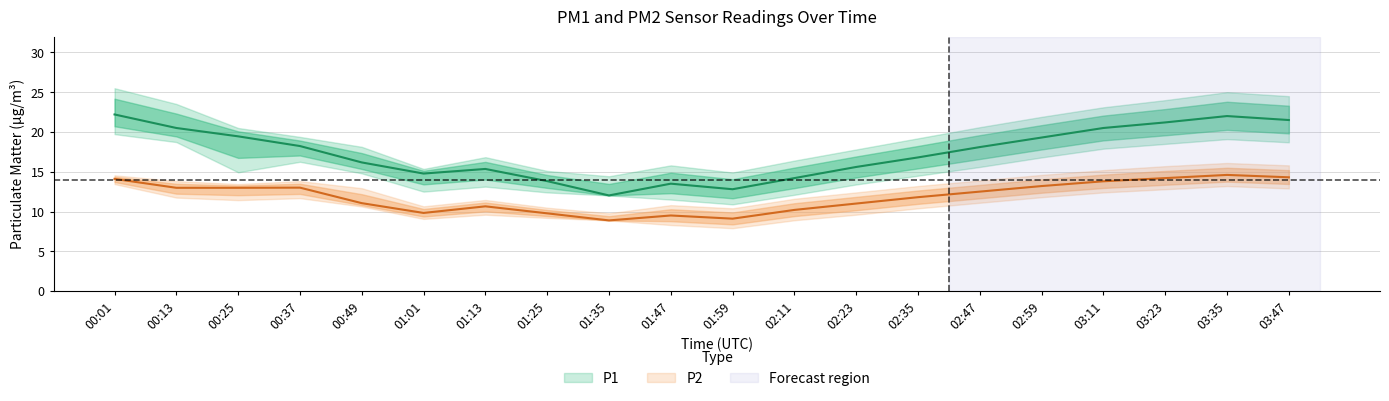

The value of P2_lower at 00:25 is 20.2. True or false?

False